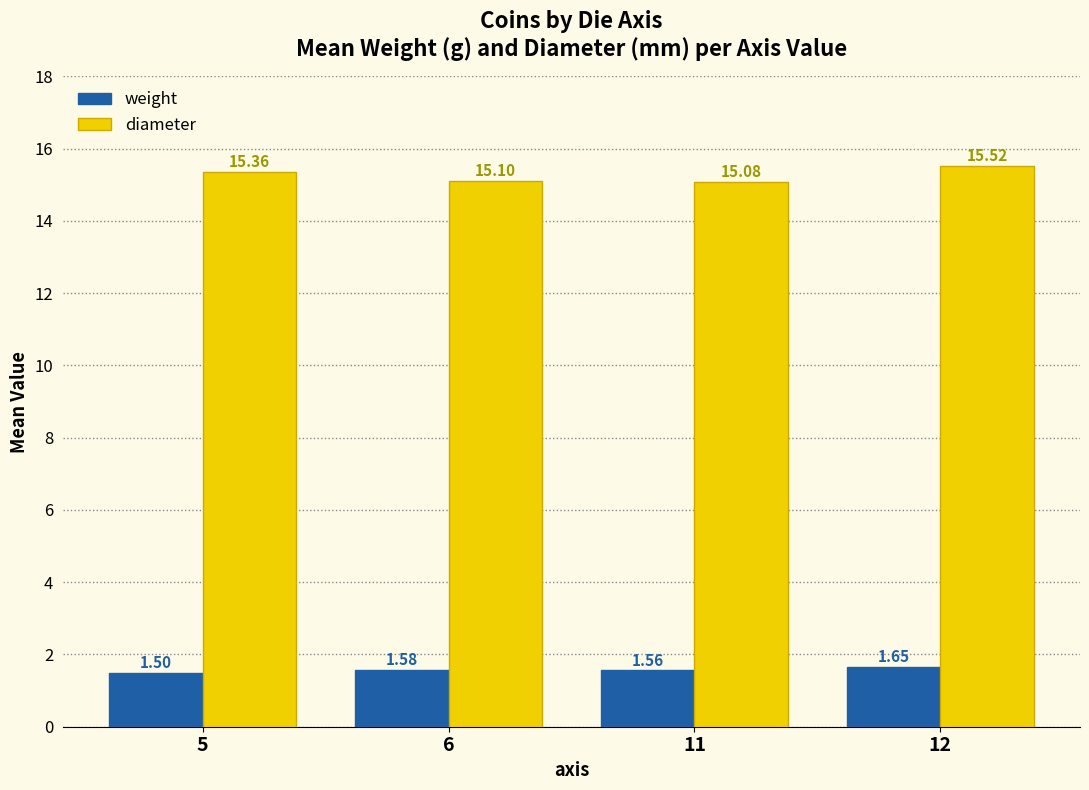

At which category is the sum across all series the highest?

12